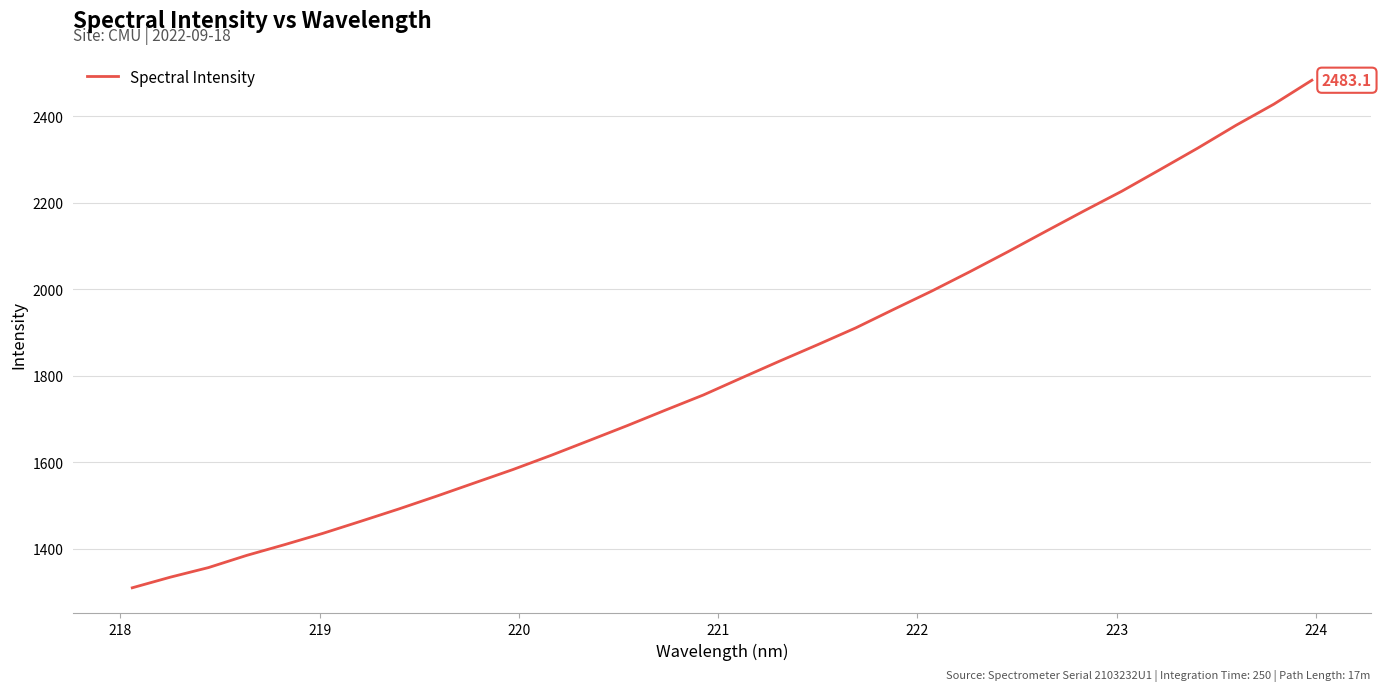

What is the difference between the maximum and minimum values?

1172.8